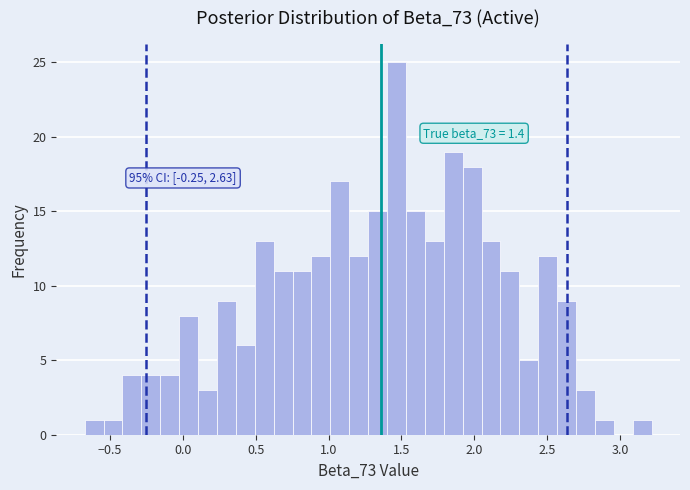

Around what value on the x-axis is the tallest bar? Give the approximate position of its centre, as read against the axis.

1.45